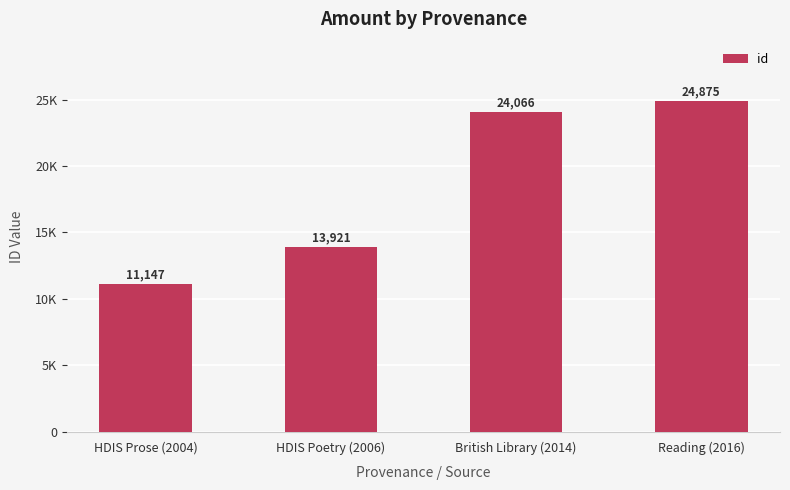

What is the difference between the maximum and minimum values?

13728